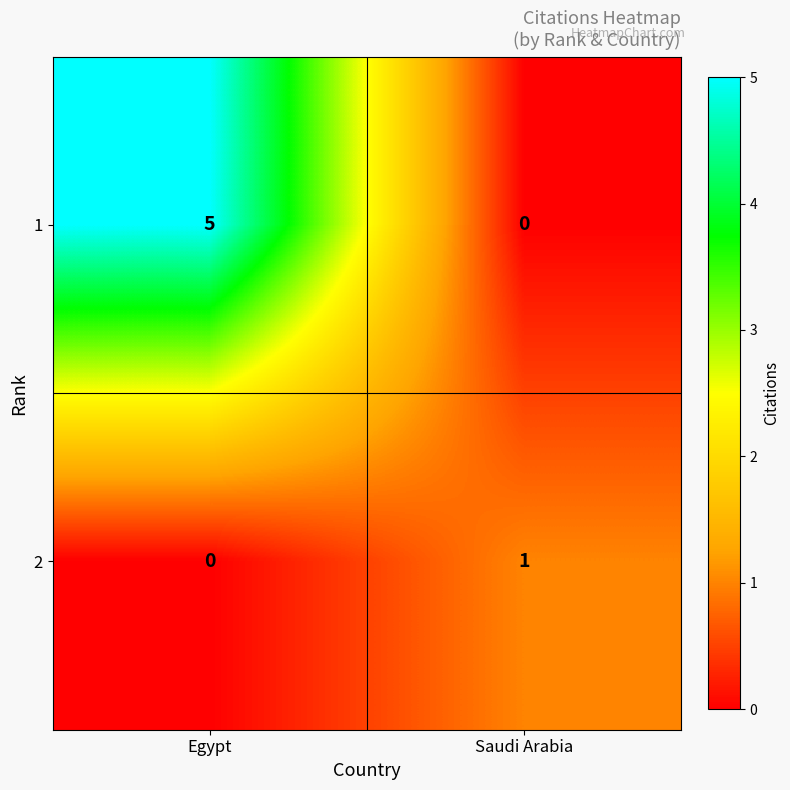

What is the sum of all 1 values?

5